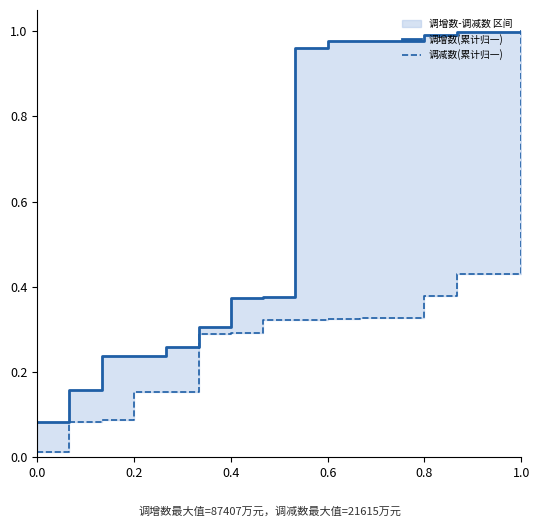

True or false: 调减数(累计归一) and 调增数(累计归一) intersect in this chart.

False